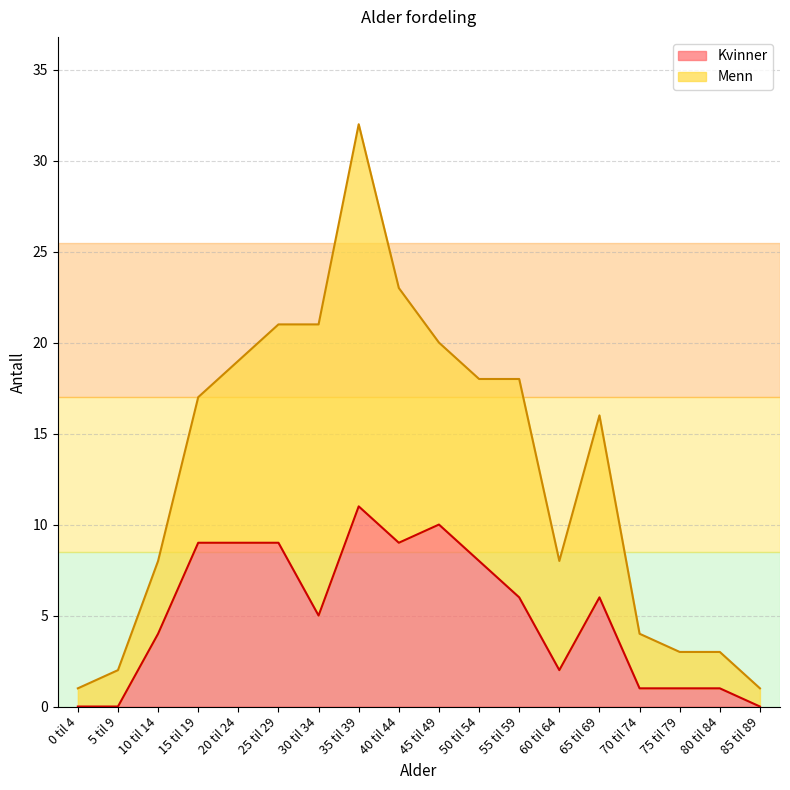

List the labels in order of value, largest first.

35 til 39, 45 til 49, 15 til 19, 20 til 24, 25 til 29, 40 til 44, 50 til 54, 55 til 59, 65 til 69, 30 til 34, 10 til 14, 60 til 64, 70 til 74, 75 til 79, 80 til 84, 0 til 4, 5 til 9, 85 til 89